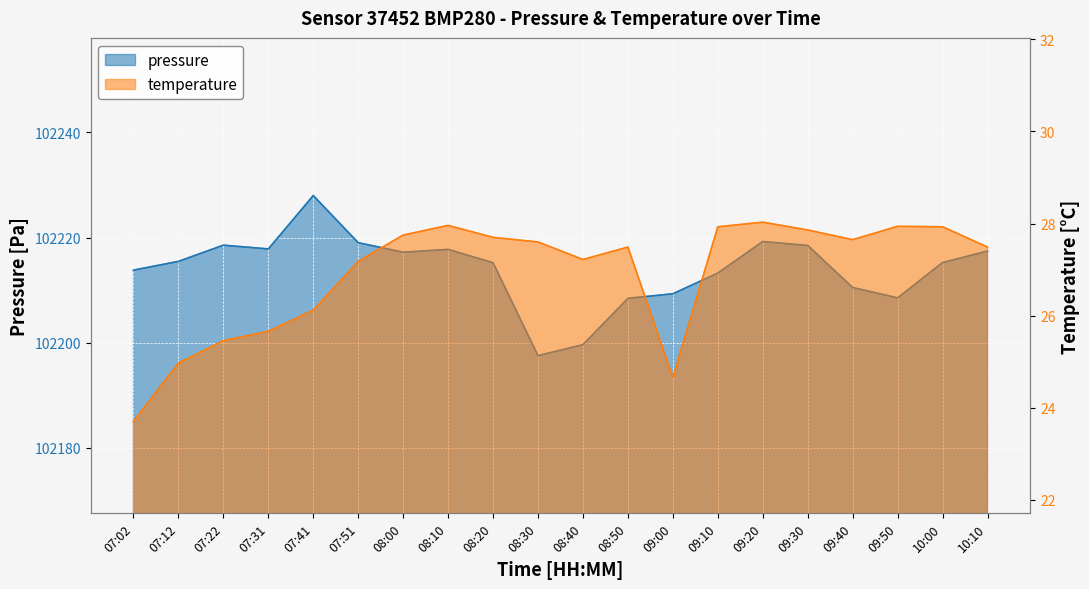

What are all the series names shown in the legend?

pressure, temperature